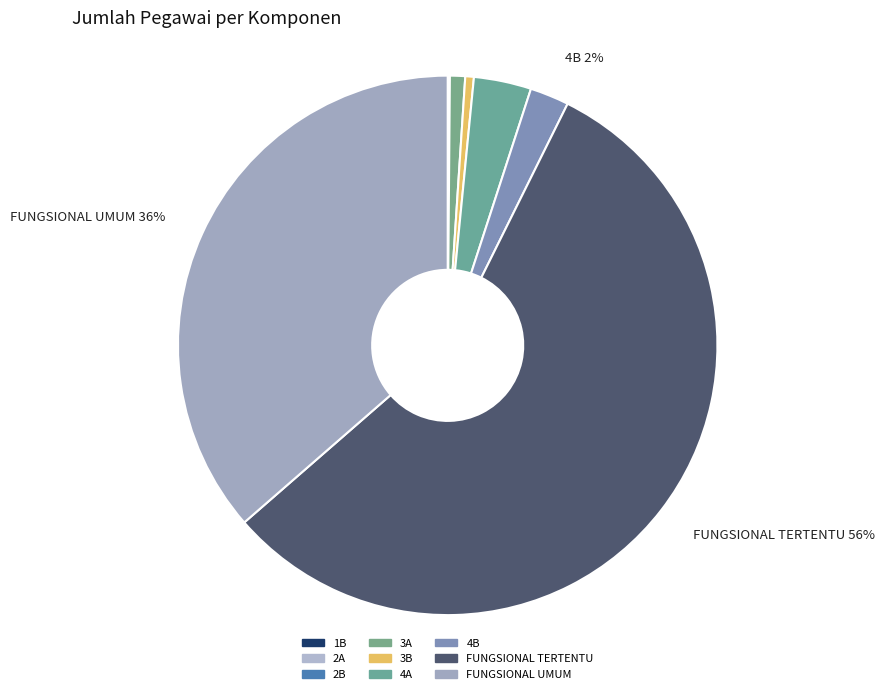

Count the number of slices in the pie.

9